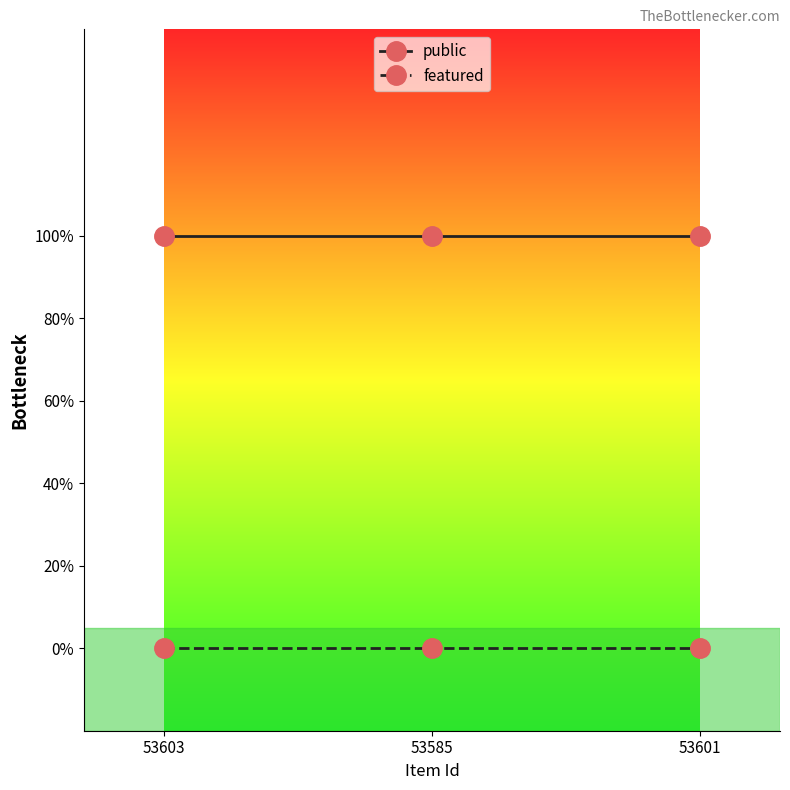

Rank the series at 53603 from highest to lowest value.

public, featured